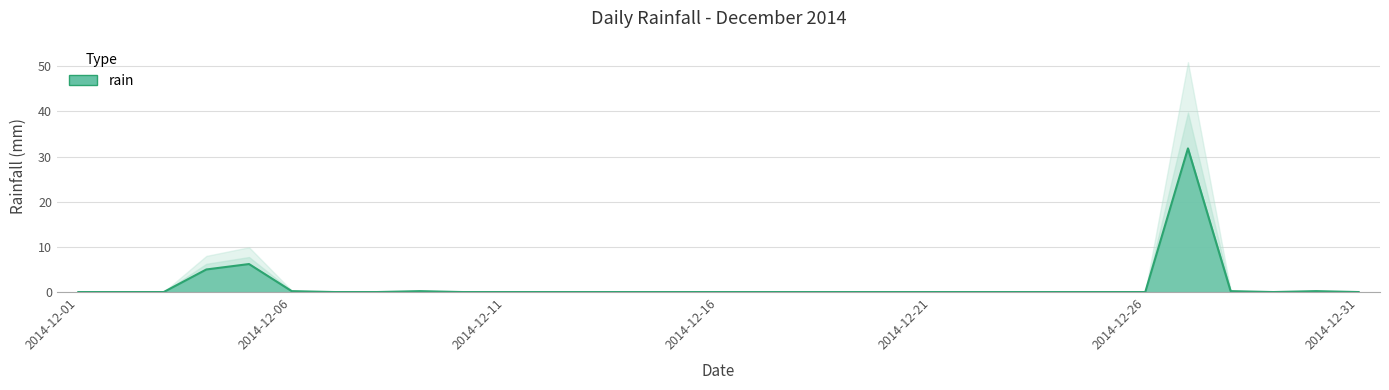

Rank the categories by value from lowest to highest.

2014-12-01, 2014-12-02, 2014-12-03, 2014-12-07, 2014-12-08, 2014-12-10, 2014-12-11, 2014-12-12, 2014-12-13, 2014-12-14, 2014-12-15, 2014-12-16, 2014-12-17, 2014-12-18, 2014-12-19, 2014-12-20, 2014-12-21, 2014-12-22, 2014-12-23, 2014-12-24, 2014-12-25, 2014-12-26, 2014-12-29, 2014-12-31, 2014-12-06, 2014-12-09, 2014-12-28, 2014-12-30, 2014-12-04, 2014-12-05, 2014-12-27